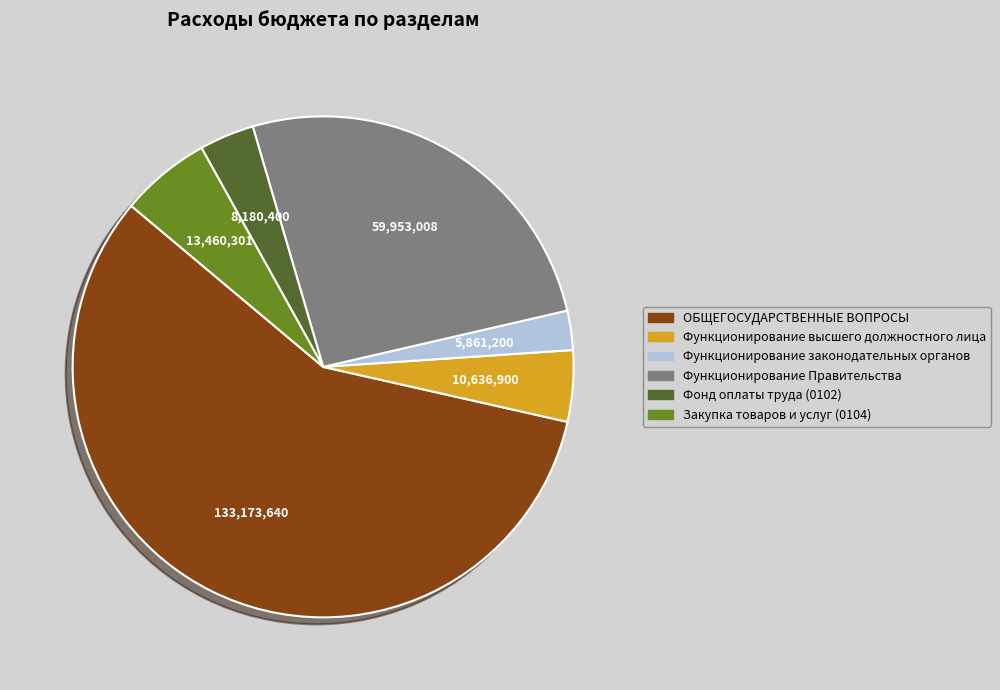

Rank the categories by value from highest to lowest.

ОБЩЕГОСУДАРСТВЕННЫЕ ВОПРОСЫ, Функционирование Правительства, Закупка товаров и услуг (0104), Функционирование высшего должностного лица, Фонд оплаты труда (0102), Функционирование законодательных органов